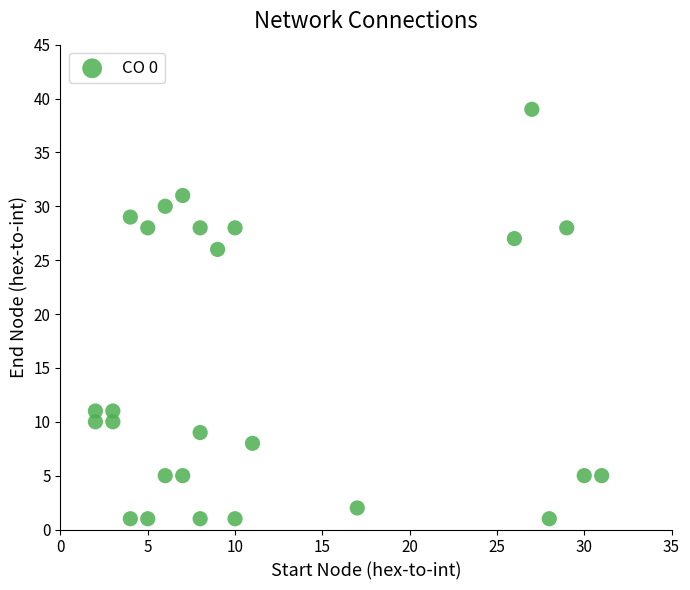

What Y value in the scatter plot is closest to 20?

26